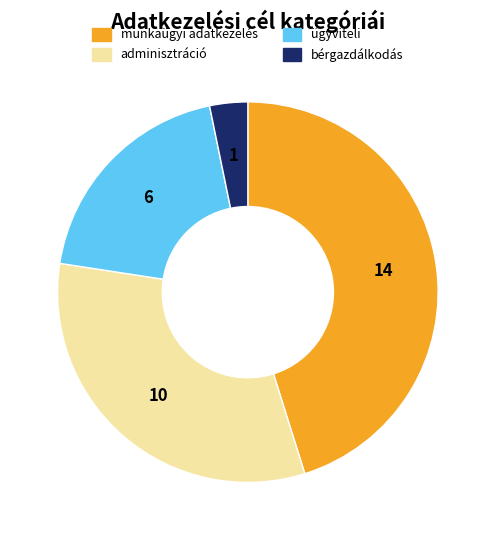

Is there any slice that represents more than half of the pie?

No